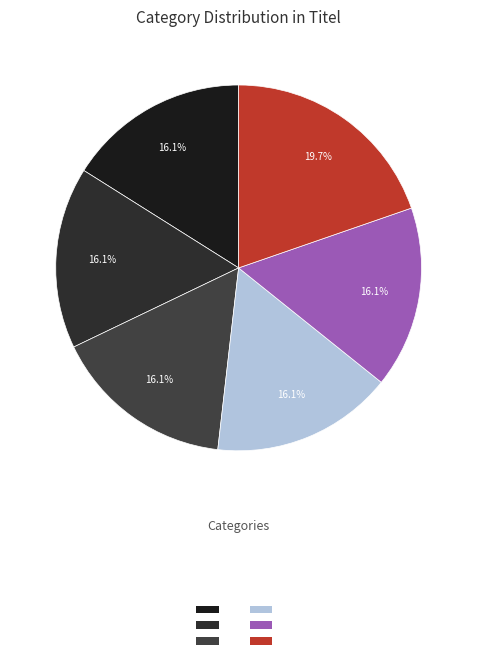

What is the largest slice in the pie chart?

Contact